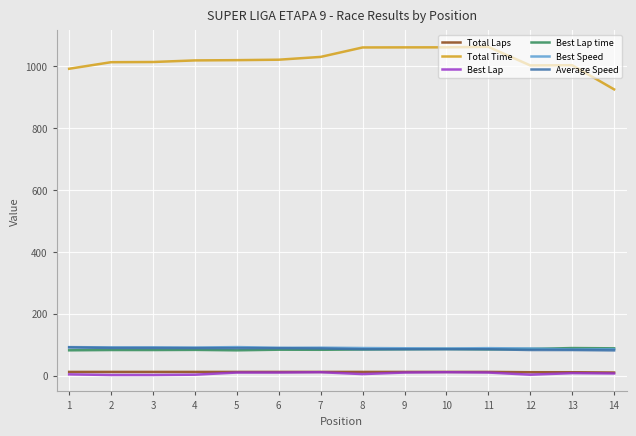

What is the difference between the maximum and minimum values in the Total Time series?

137.5